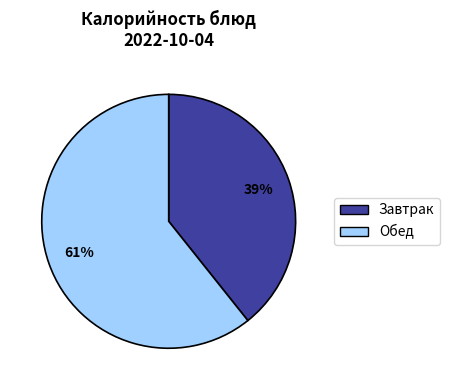

Is it true that Завтрак is 39% of the pie?

True